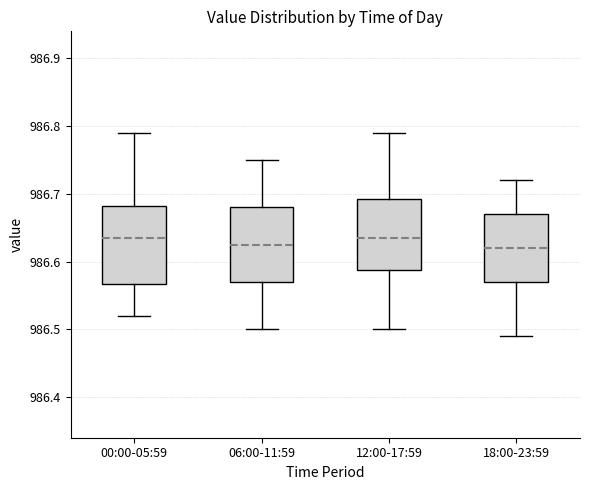

Where is the lower edge of the box for 12:00-17:59 on the y-axis? The values are not printed on the chart, so give them approximately, as read against the axis.

986.59